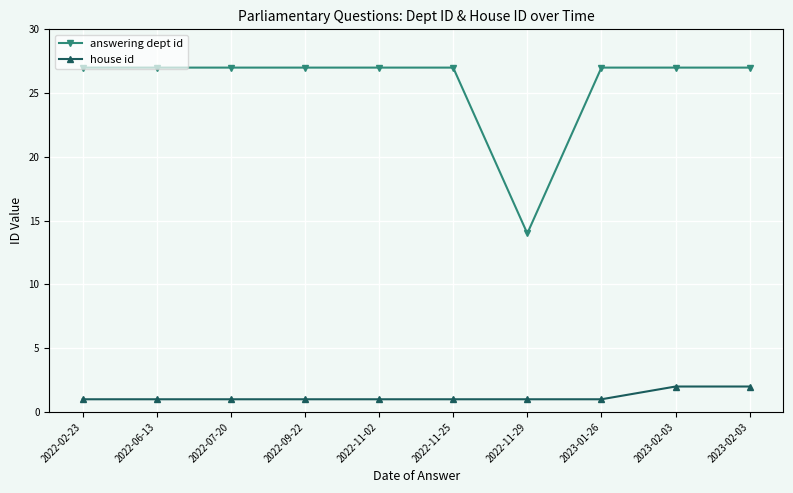

True or false: house id and answering dept id intersect in this chart.

False